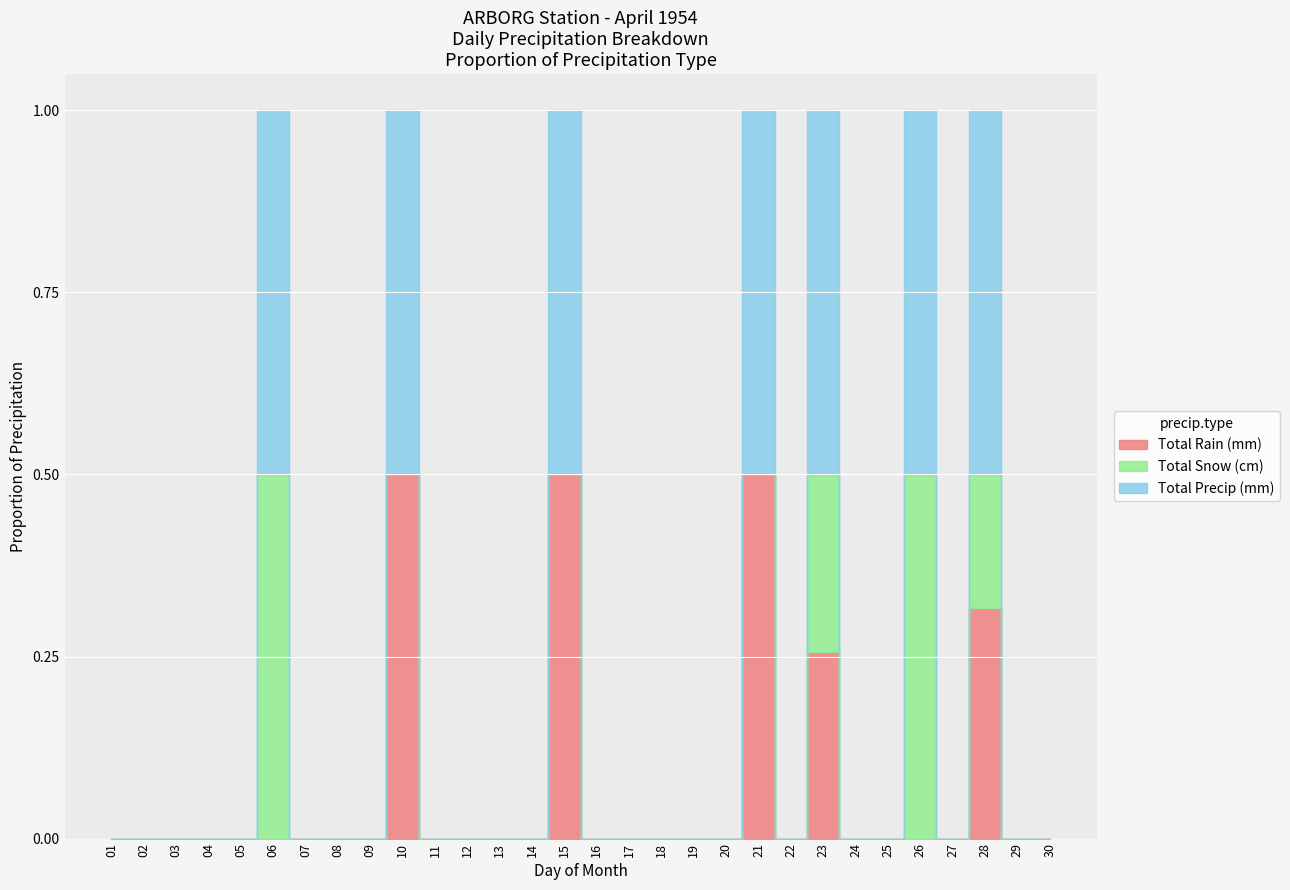

True or false: Total Snow (cm) and Total Precip (mm) intersect in this chart.

False